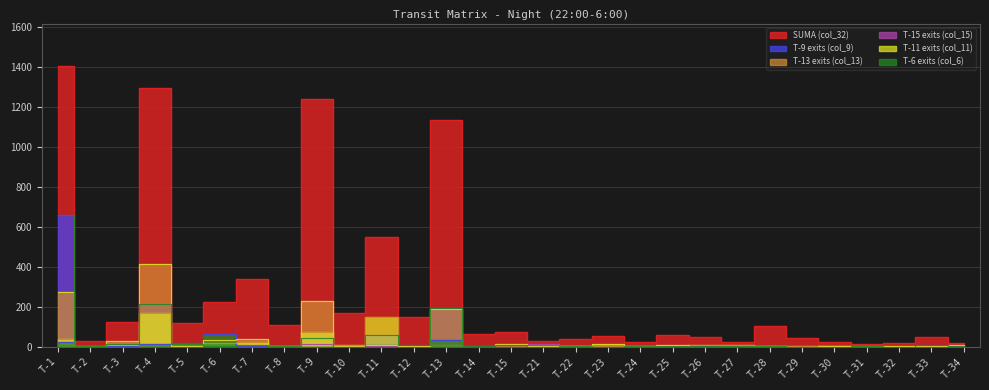

How many distinct data groups are displayed?

6